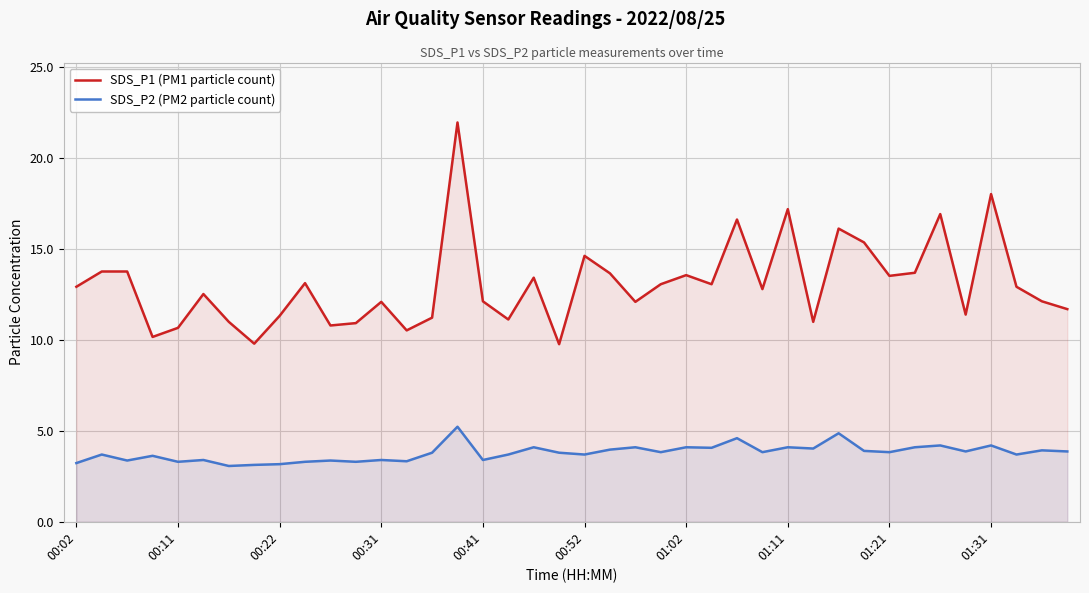

Which series has the largest total across all categories?

SDS_P1 (PM1 particle count)